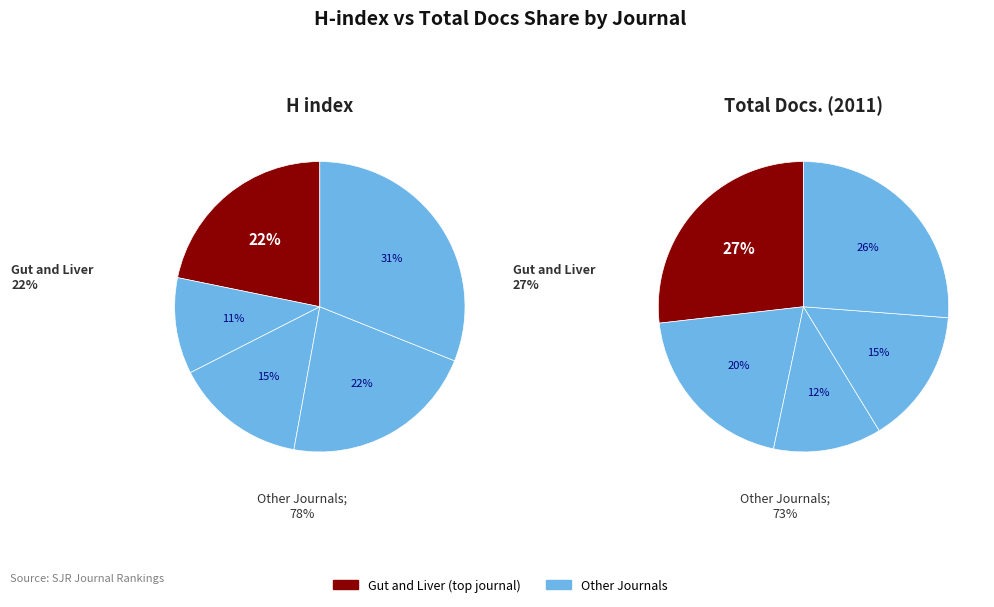

The Gut and Liver slice represents 27% of the pie. True or false?

True